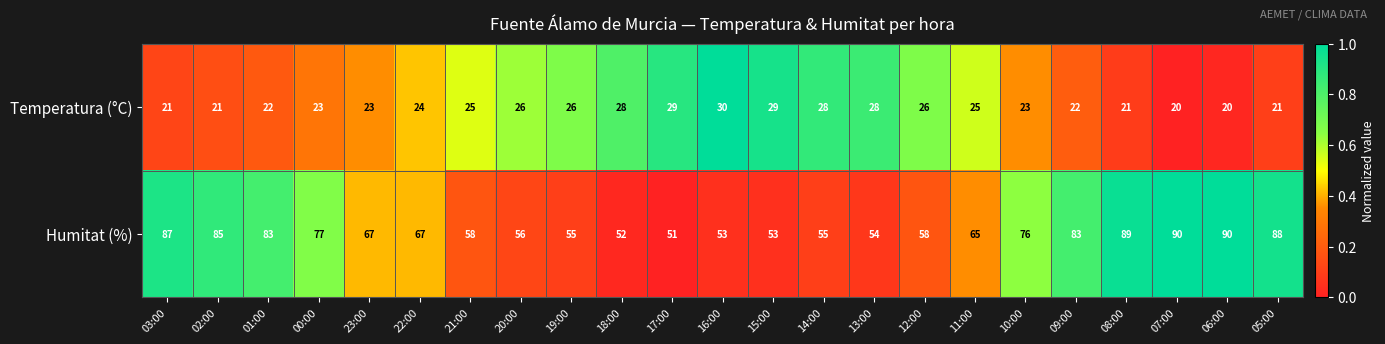

Which series has the largest range (max minus min)?

Humitat (%)